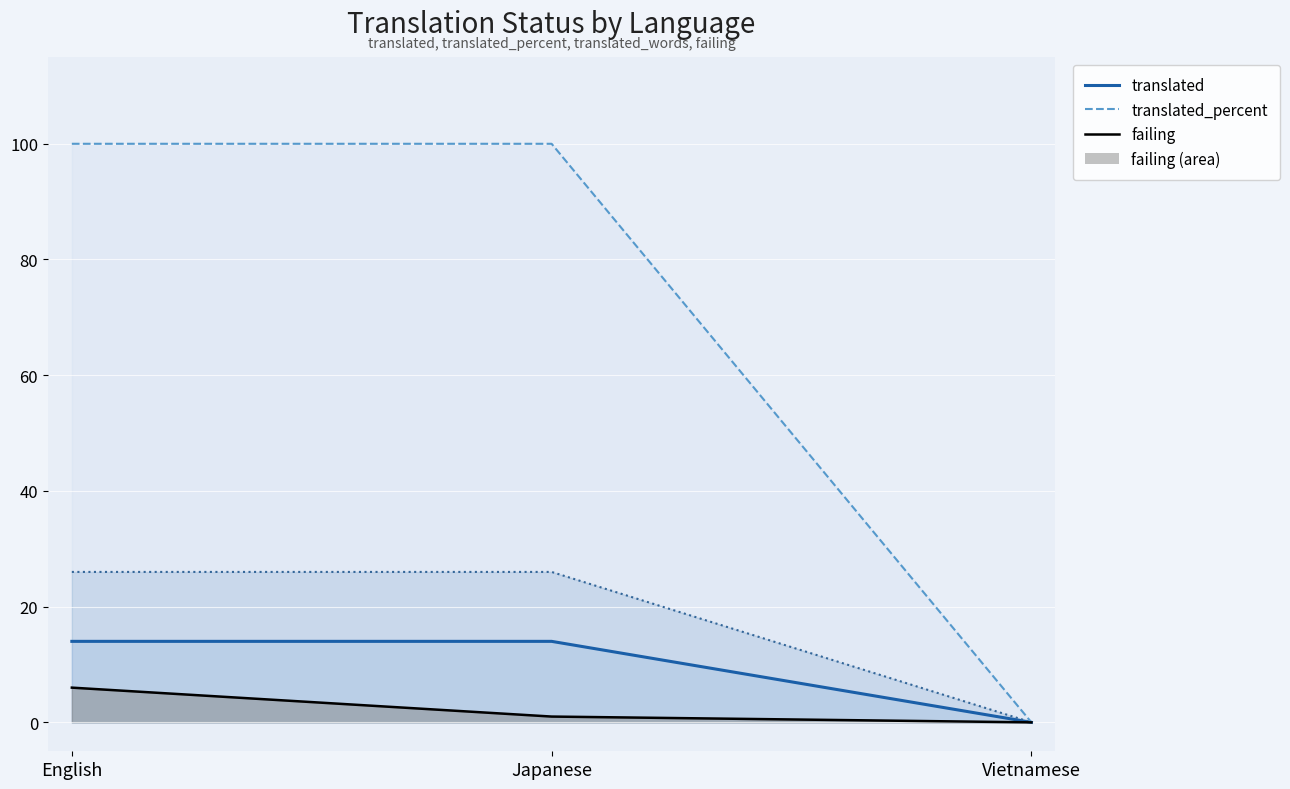

Reading right to left, extract all data points from this chart.

translated: 0	14	14
translated_percent: 0	26	26
translated_words: 0	100	100
failing: 0	1	6